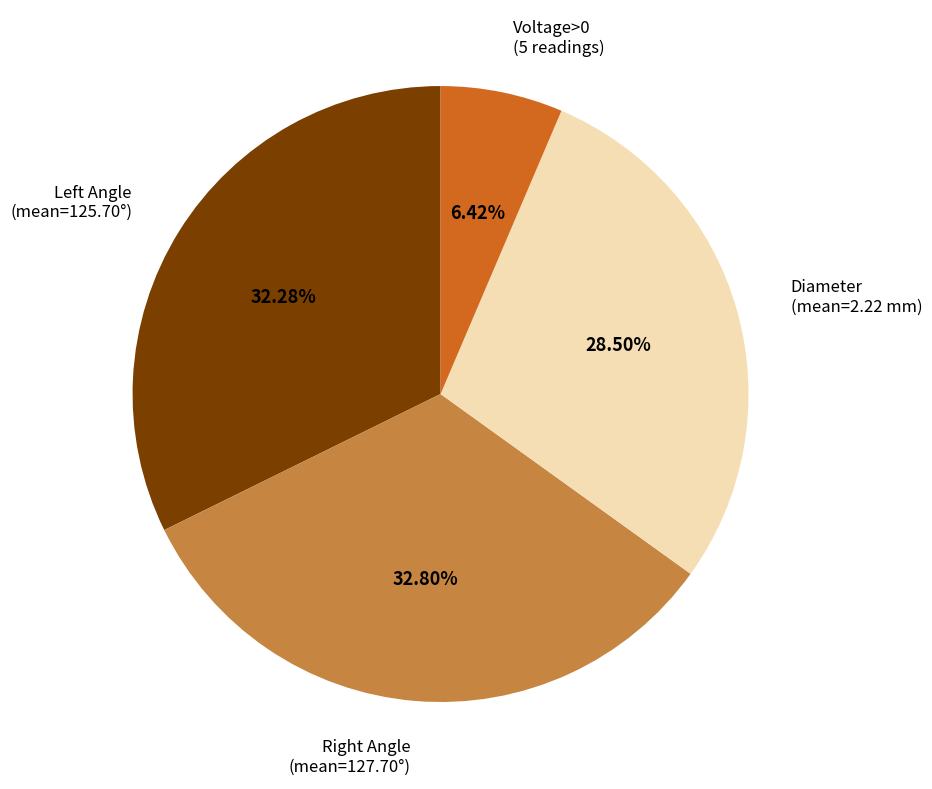

Is there a majority slice in this chart?

No